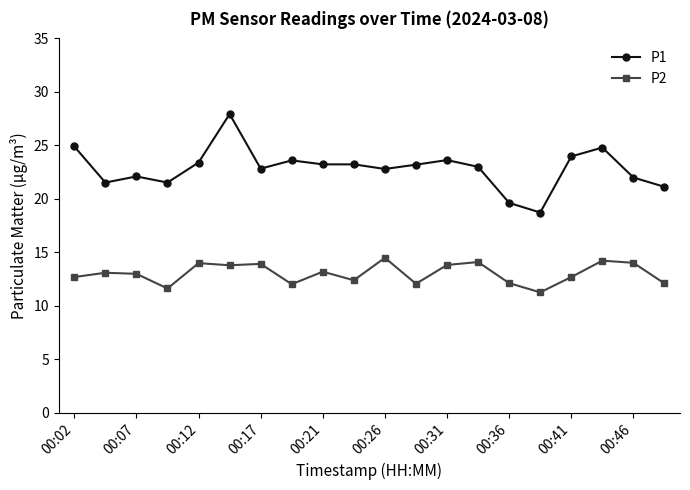

What is the maximum value shown in the chart?

27.9